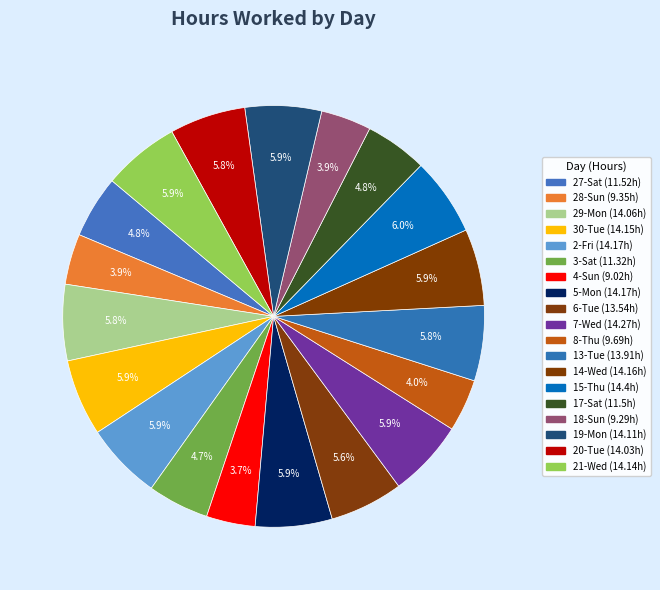

To the nearest percent, what portion does 8-Thu represent?

4%